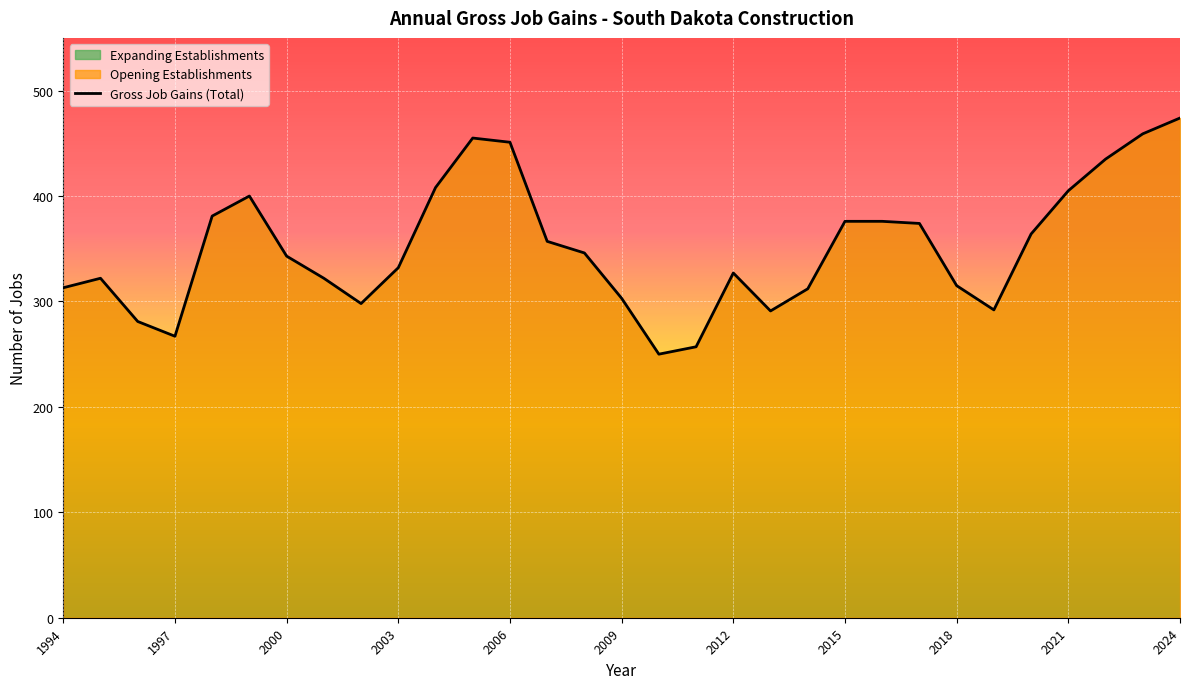

Which has a higher value, 2024 or 2001?

2024